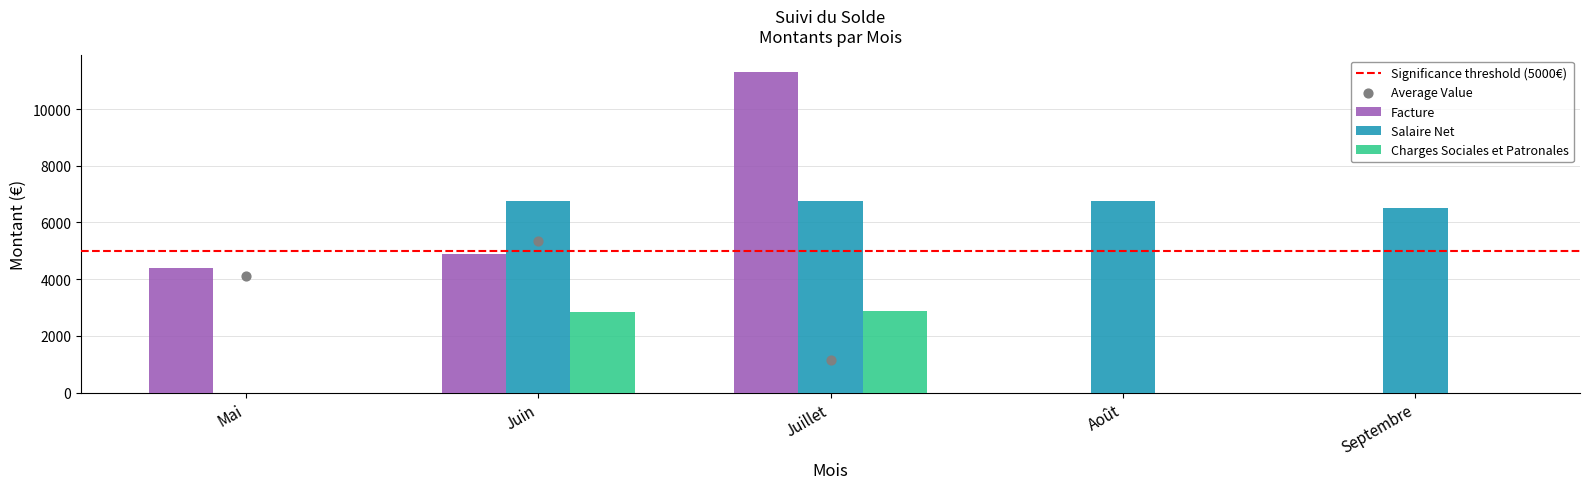

Is the value of Charges Sociales et Patronales at Juin greater than the value of Salaire Net at Juin?

No